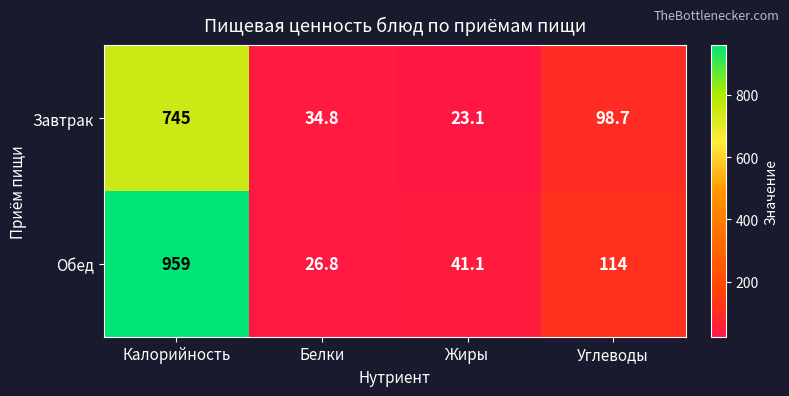

Reading right to left, extract all data points from this chart.

Завтрак: 98.7	23.1	34.8	745.0
Обед: 114.0	41.1	26.8	959.0